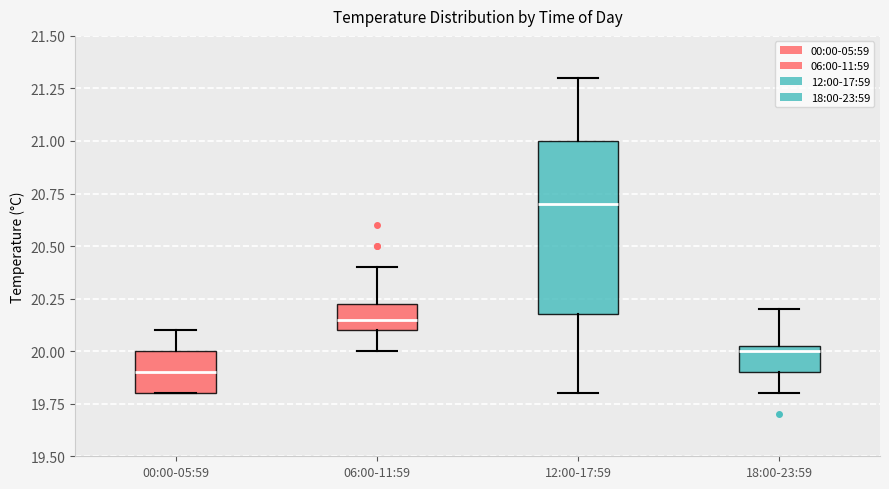

Reading left to right, read every box against the y-axis: the position of its median line, the range the box covers, and the ends of its whiskers. The values are not printed on the chart, so give them approximately, as read against the axis.

00:00-05:59: median 19.90, box 19.80 to 20.00, whiskers 19.80 to 20.10
06:00-11:59: median 20.15, box 20.10 to 20.25, whiskers 20.00 to 20.40
12:00-17:59: median 20.70, box 20.20 to 21.00, whiskers 19.80 to 21.30
18:00-23:59: median 20.00, box 19.90 to 20.05, whiskers 19.80 to 20.20